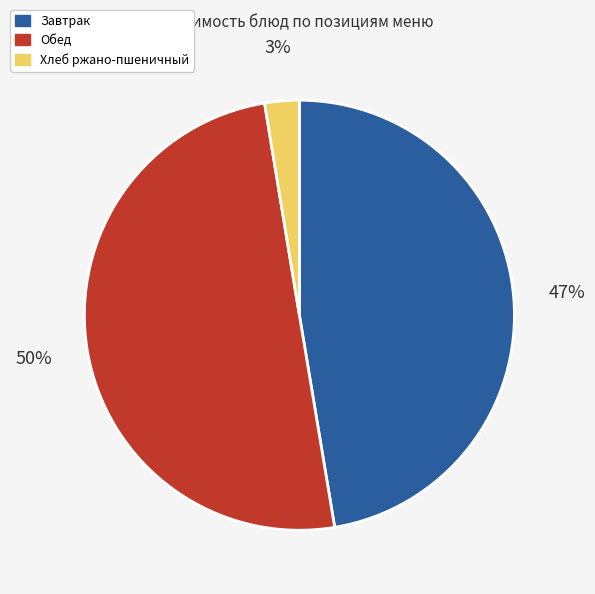

Which has a higher value, Завтрак or Обед?

Обед